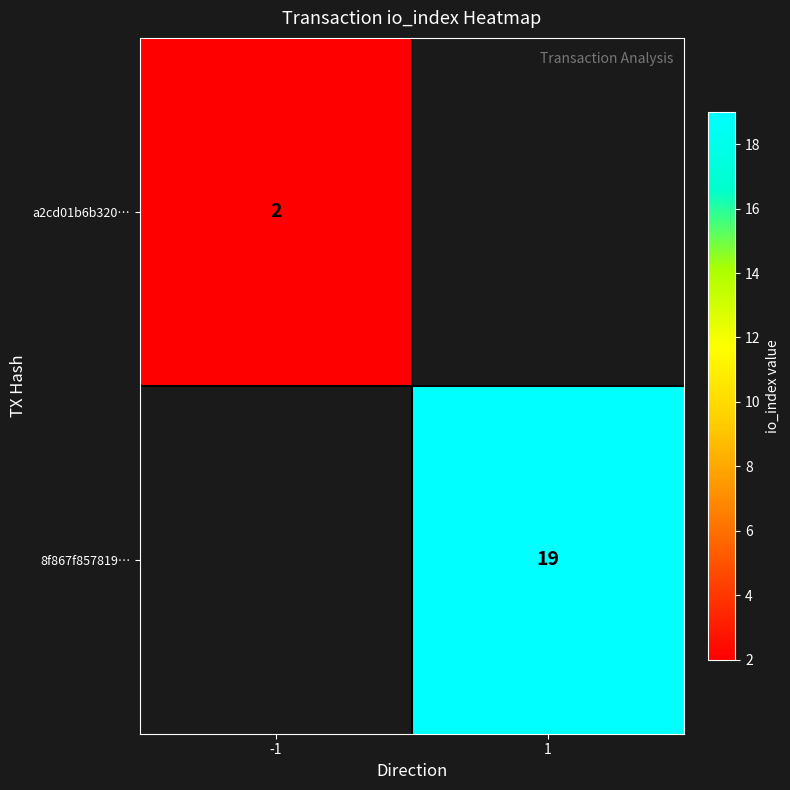

The value of a2cd01b6b320… at -1 is 2. True or false?

True